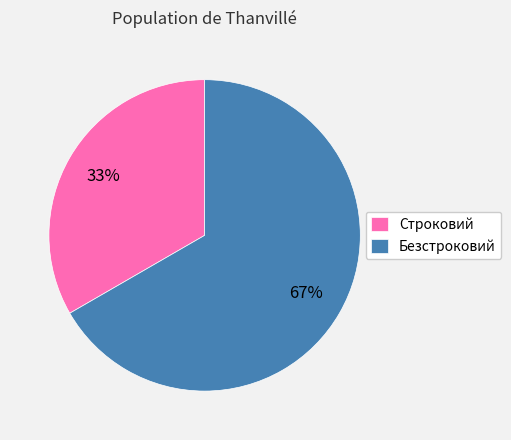

How many slices are in this pie chart?

2